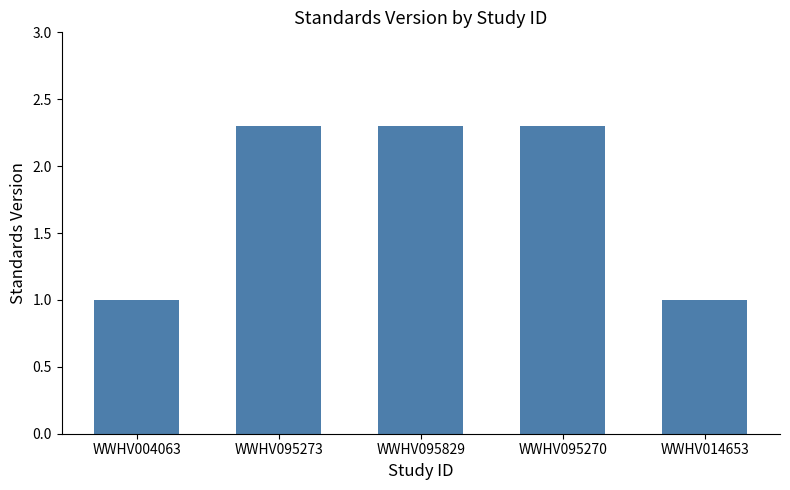

Reading left to right, transcribe all the data shown in this chart.

WWHV004063=1.0	WWHV095273=2.3	WWHV095829=2.3	WWHV095270=2.3	WWHV014653=1.0